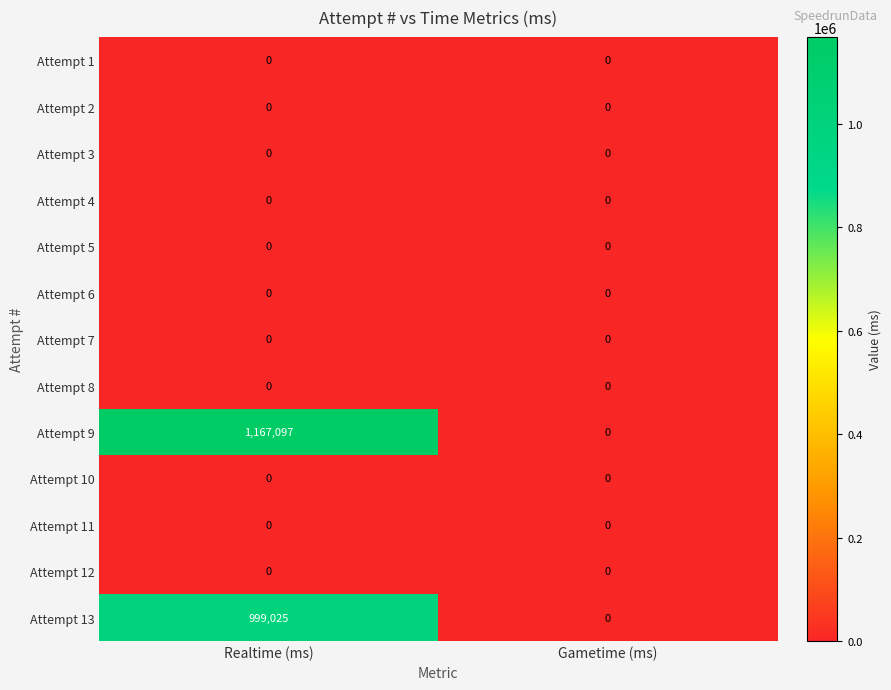

Which category has the highest value across all series?

Realtime (ms)